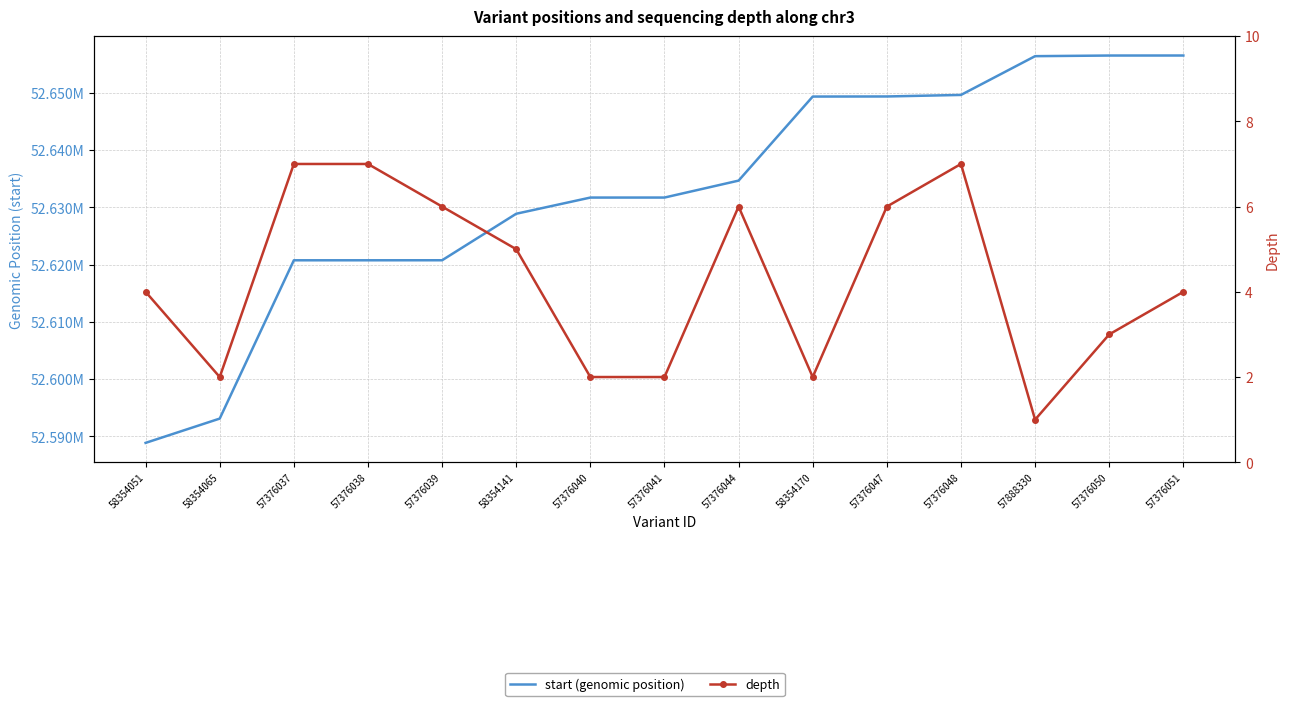

List the series in order of their overall mean, lowest first.

depth, start (genomic position)